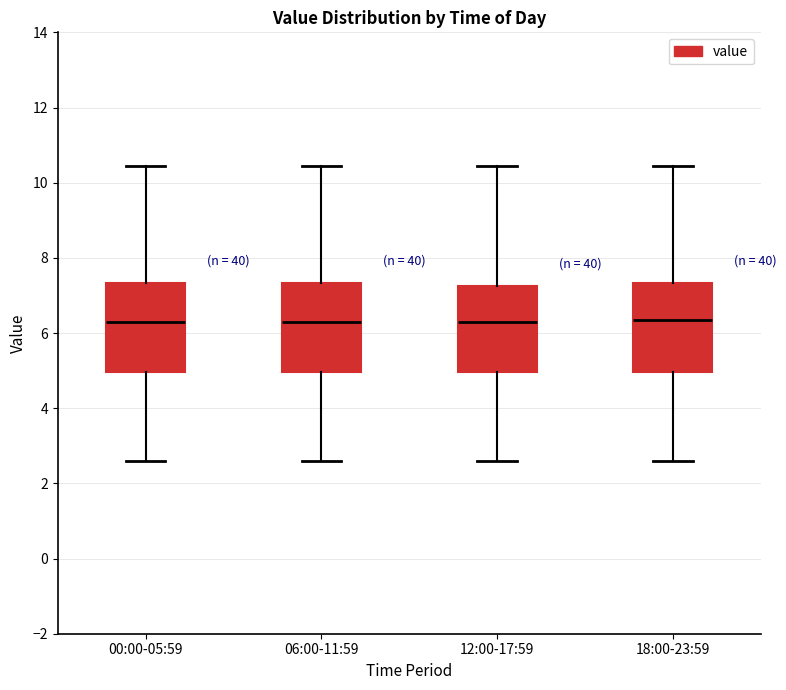

Reading left to right, read every box against the y-axis: the position of its median line, the range the box covers, and the ends of its whiskers. The values are not printed on the chart, so give them approximately, as read against the axis.

00:00-05:59: median 6.2, box 5.0 to 7.4, whiskers 2.6 to 10.4
06:00-11:59: median 6.2, box 5.0 to 7.4, whiskers 2.6 to 10.4
12:00-17:59: median 6.2, box 5.0 to 7.2, whiskers 2.6 to 10.4
18:00-23:59: median 6.4, box 5.0 to 7.4, whiskers 2.6 to 10.4